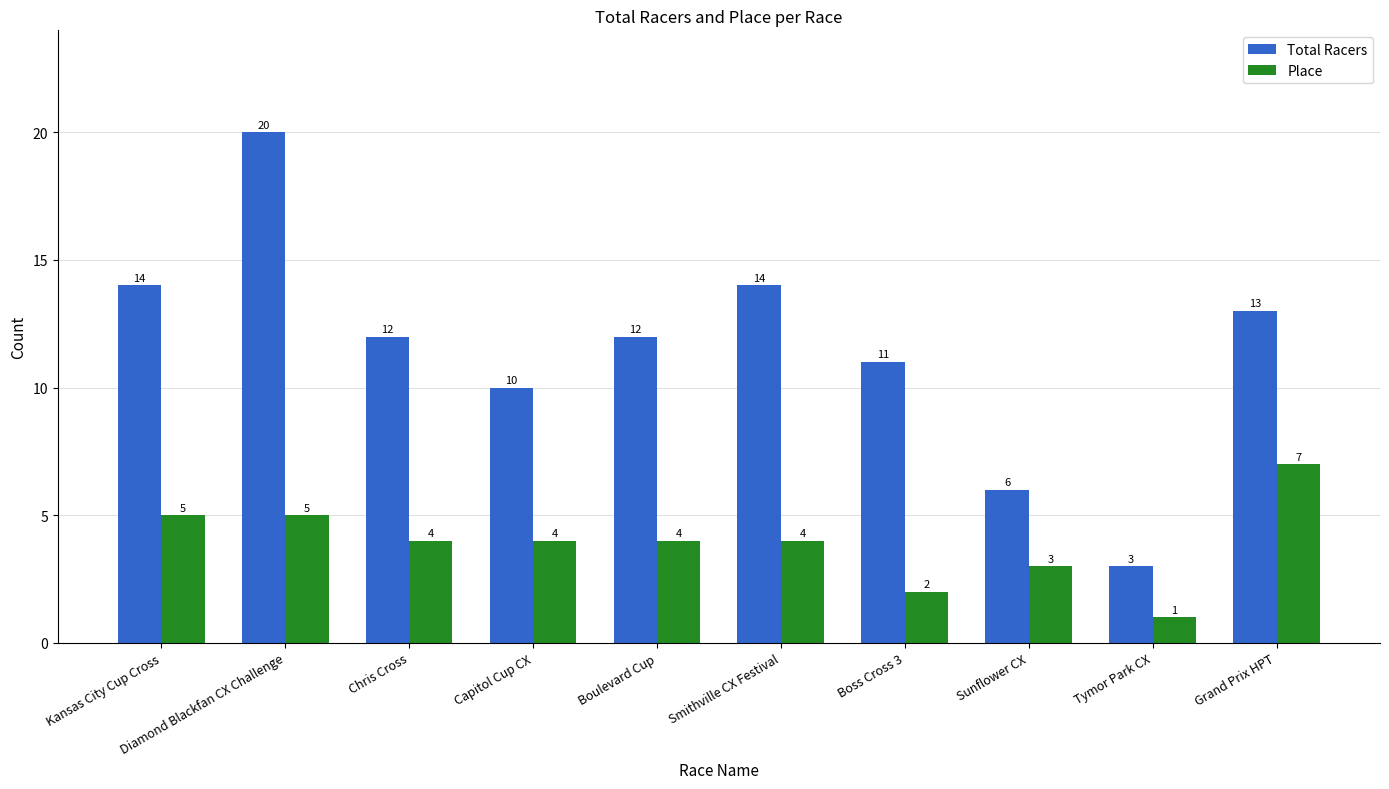

What is the spread (max minus min) of values at Grand Prix HPT?

6